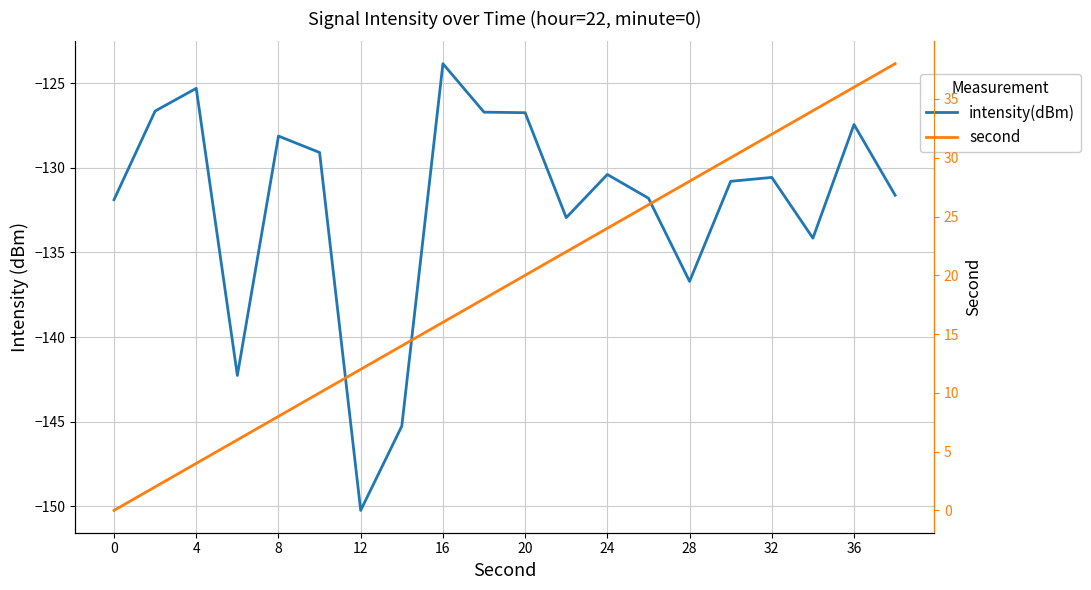

Count the number of categories in the chart.

20